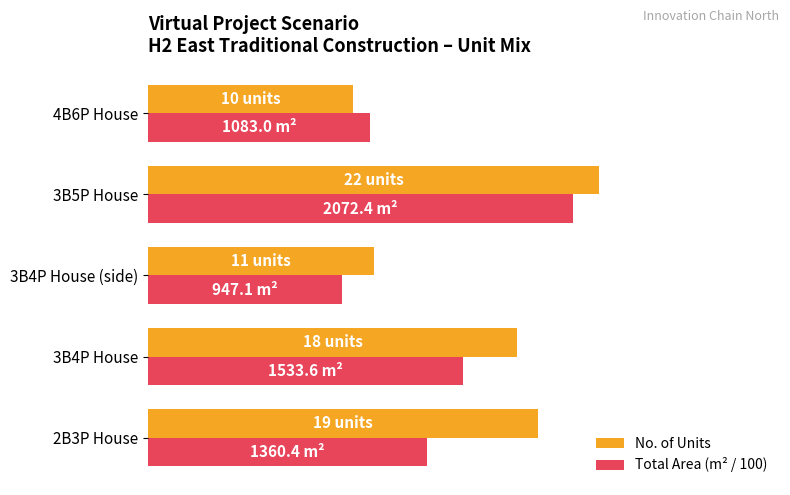

Reading left to right, list all the values displayed in this chart.

No. of Units: 19.0	18.0	11.0	22.0	10.0
Total Area (m² / 100): 13.6	15.3	9.5	20.7	10.8